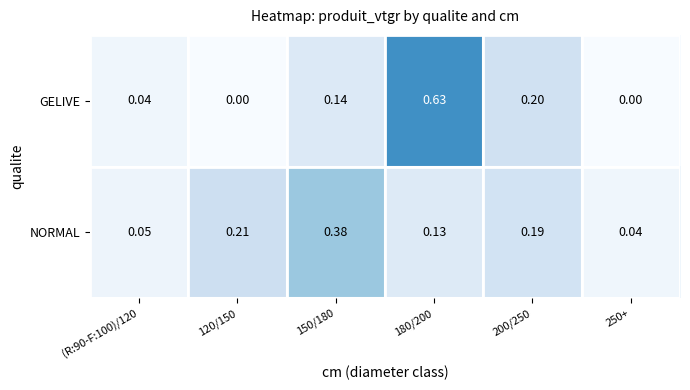

Is the value of GELIVE at 180/200 greater than the value of NORMAL at 150/180?

Yes